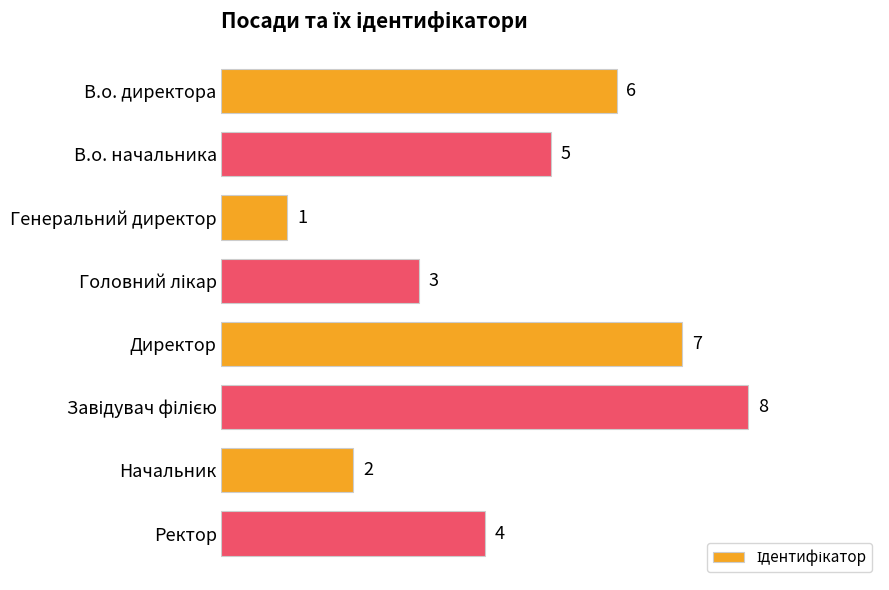

The chart shows a value of 6 at В.о. директора. True or false?

True